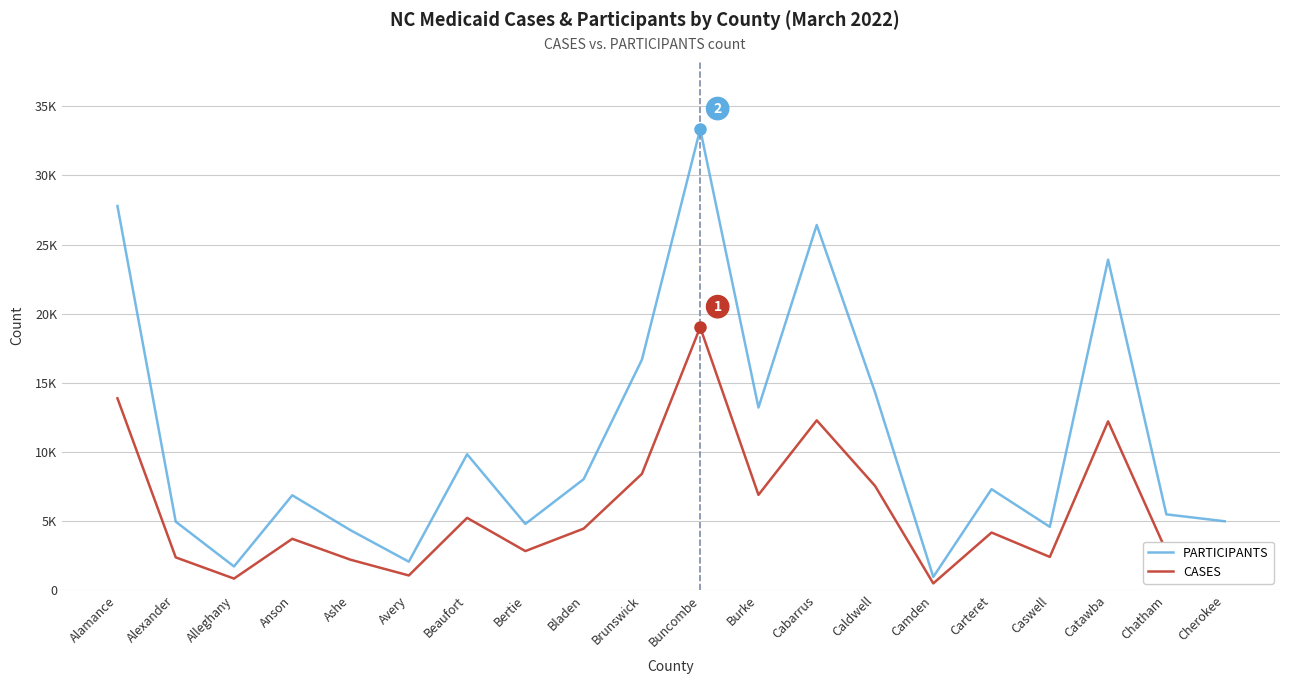

At which category is the sum across all series the highest?

Buncombe